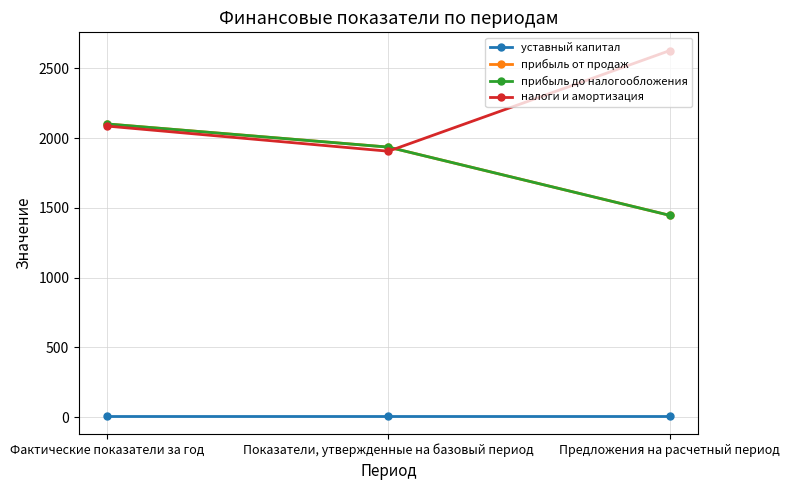

True or false: прибыль от продаж has a value of 1936.0 at Показатели, утвержденные на базовый период.

True